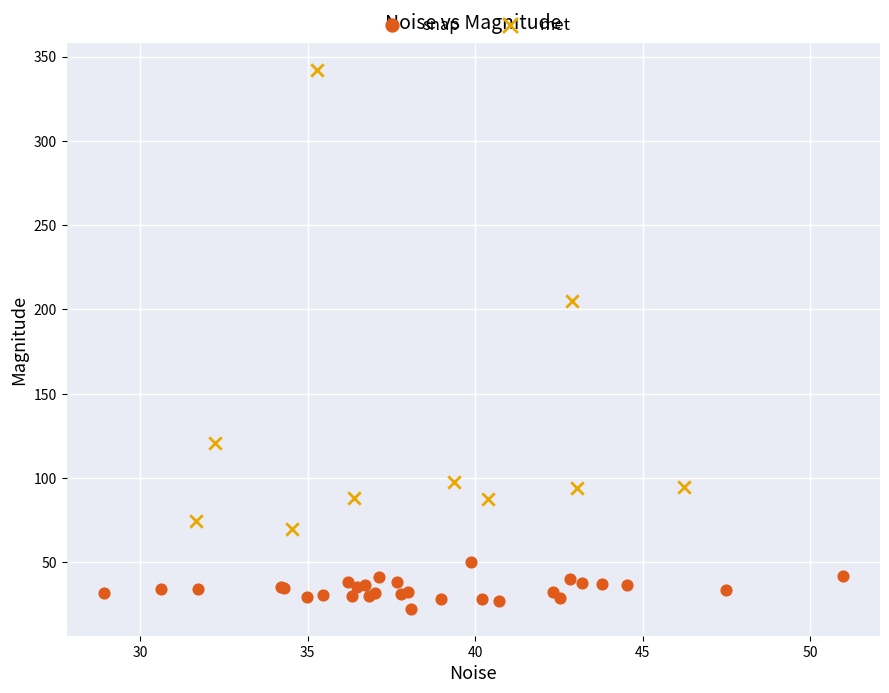

Which series contains the lowest Y value?

snap